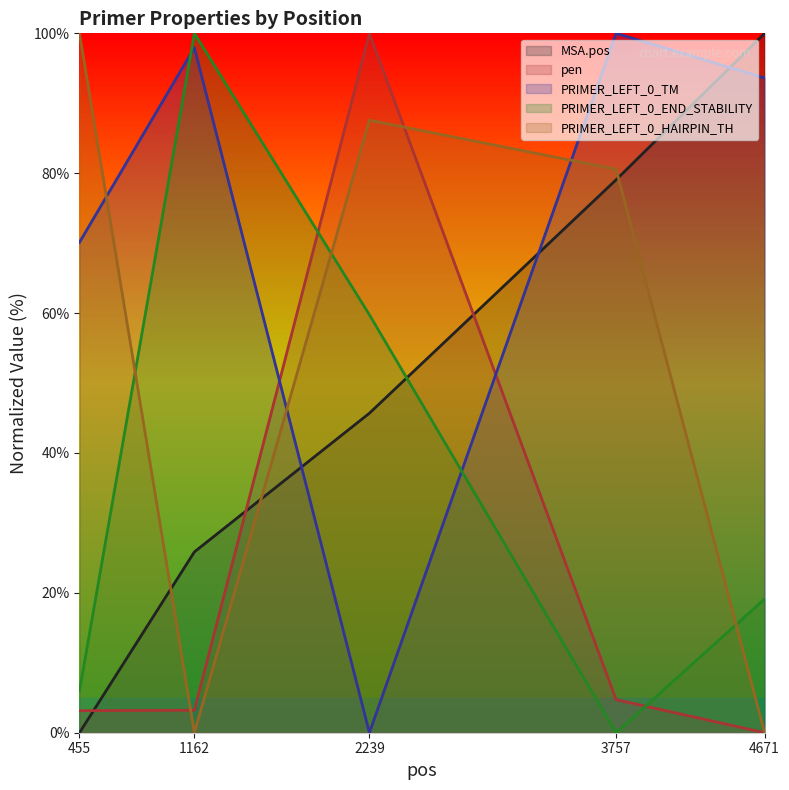

Does the chart display data point markers on the line(s)?

No